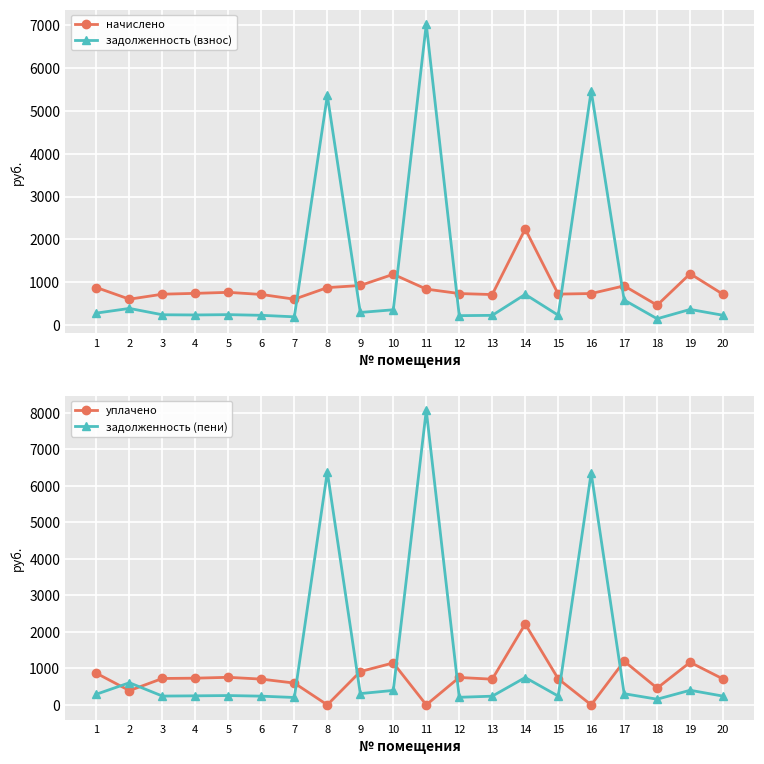

What is the value of the уплачено point at the 4th from the left?

730.6